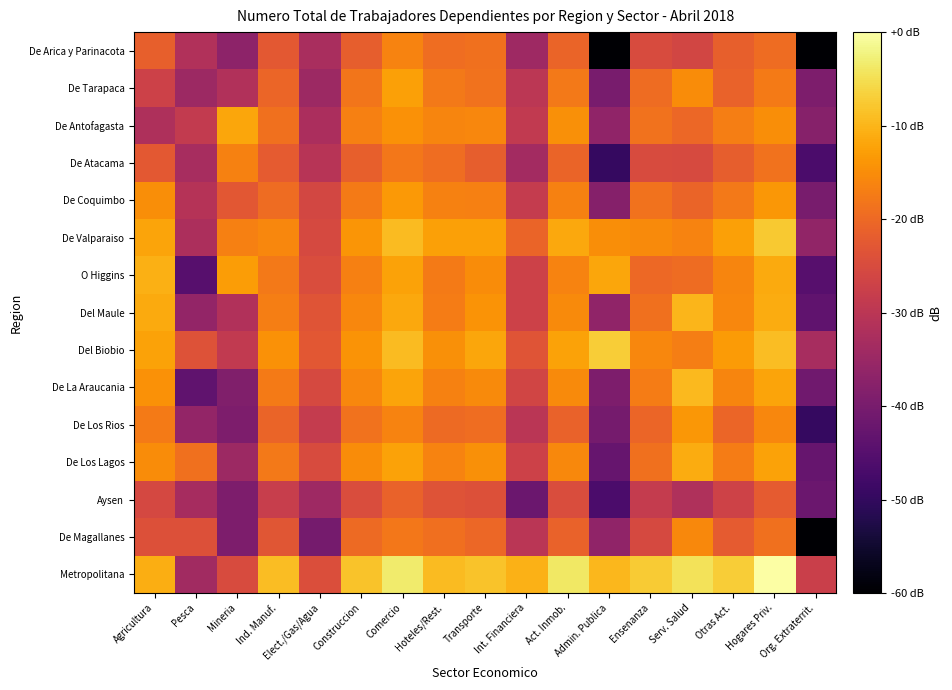

Rank the series at Ensenanza from lowest to highest value.

Aysen, De Magallanes, De Atacama, De Arica y Parinacota, De Los Rios, O Higgins, De Tarapaca, Del Maule, De Los Lagos, De Antofagasta, De Coquimbo, De La Araucania, Del Biobio, De Valparaiso, Metropolitana